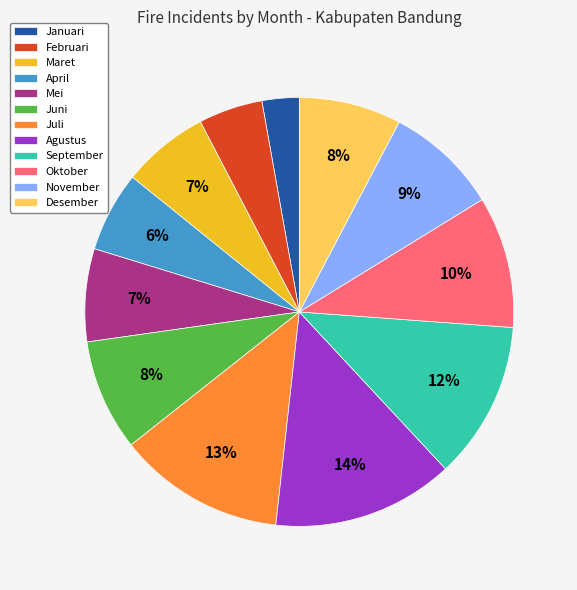

Between Januari and Oktober, which is larger?

Oktober